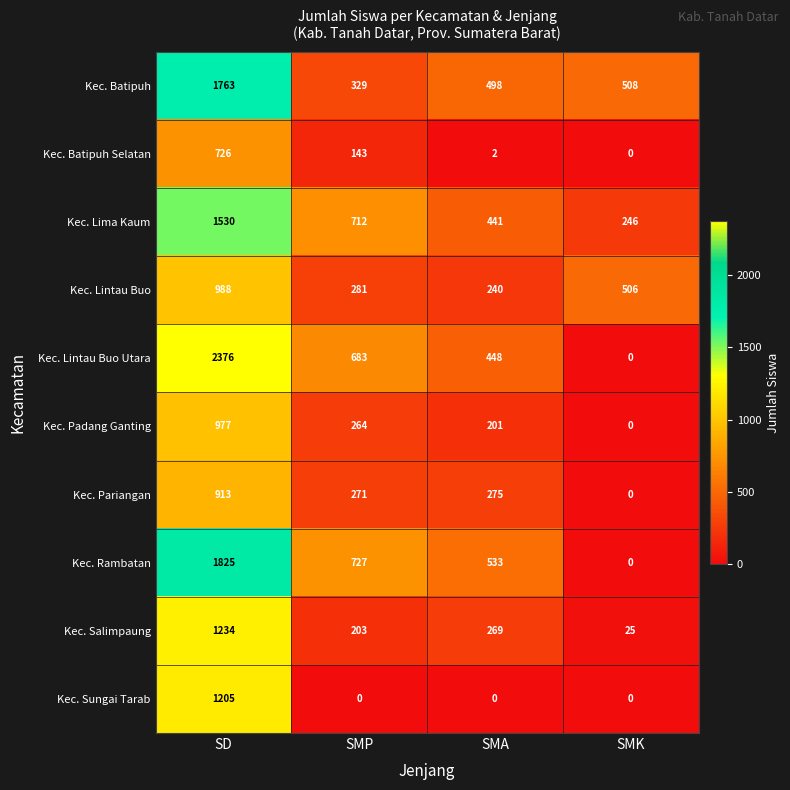

What is the approximate value of Kec. Lintau Buo Utara at SD?

2376